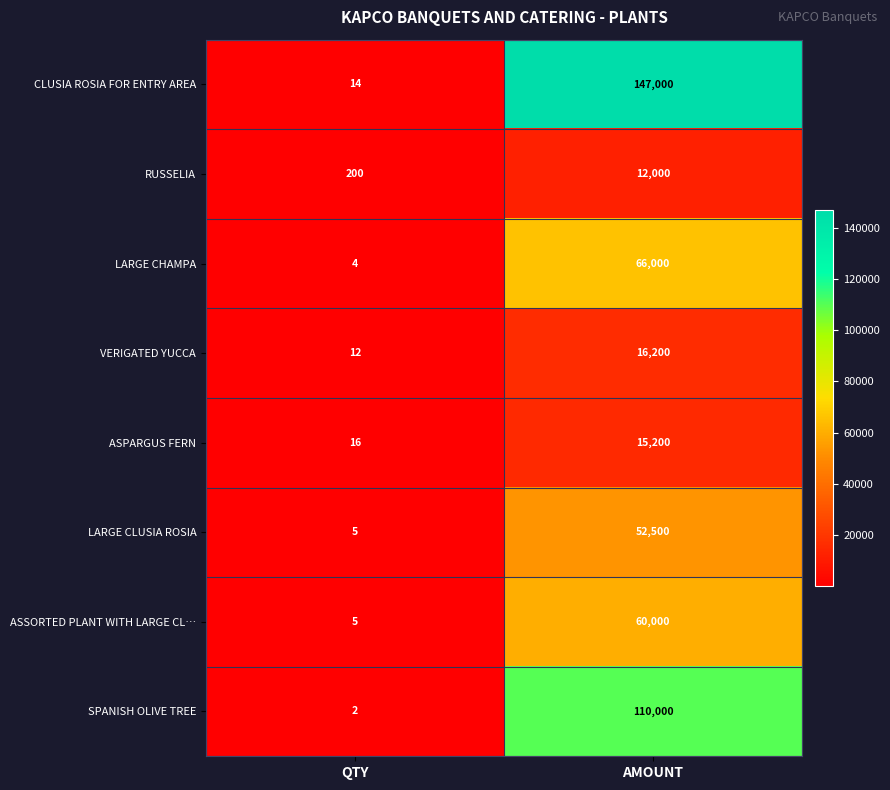

At which label is LARGE CLUSIA ROSIA closest to 26252?

QTY